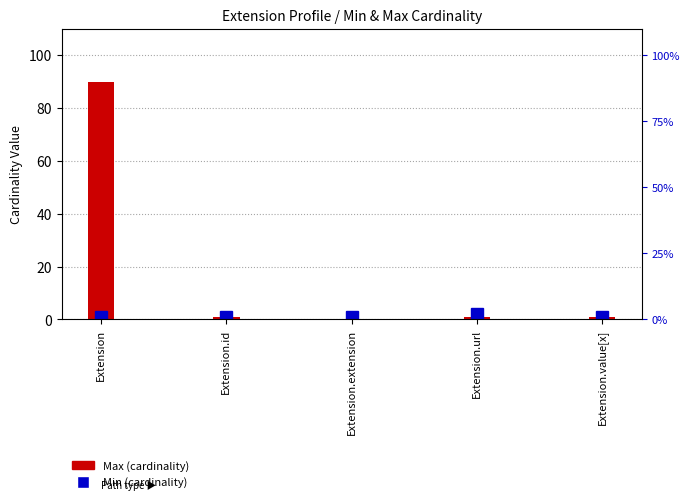

Is it true that the value at Extension.extension is 0?

True